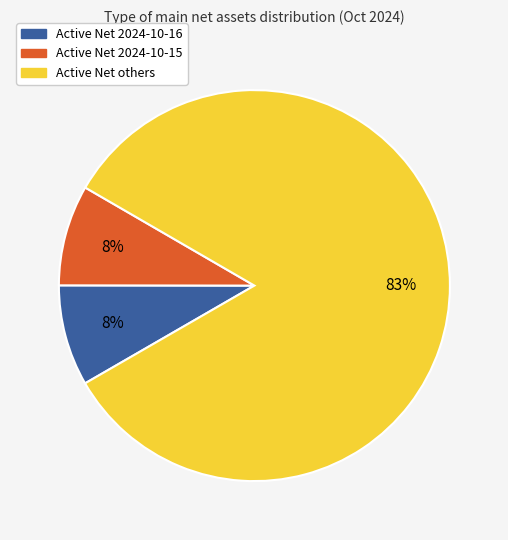

Does any single category account for the majority?

Yes